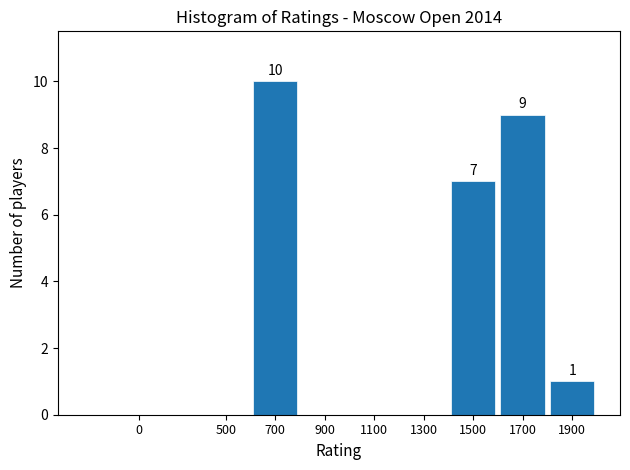

Reading left to right, extract all data points from this chart.

0=0	500=0	700=10	900=0	1100=0	1300=0	1500=7	1700=9	1900=1